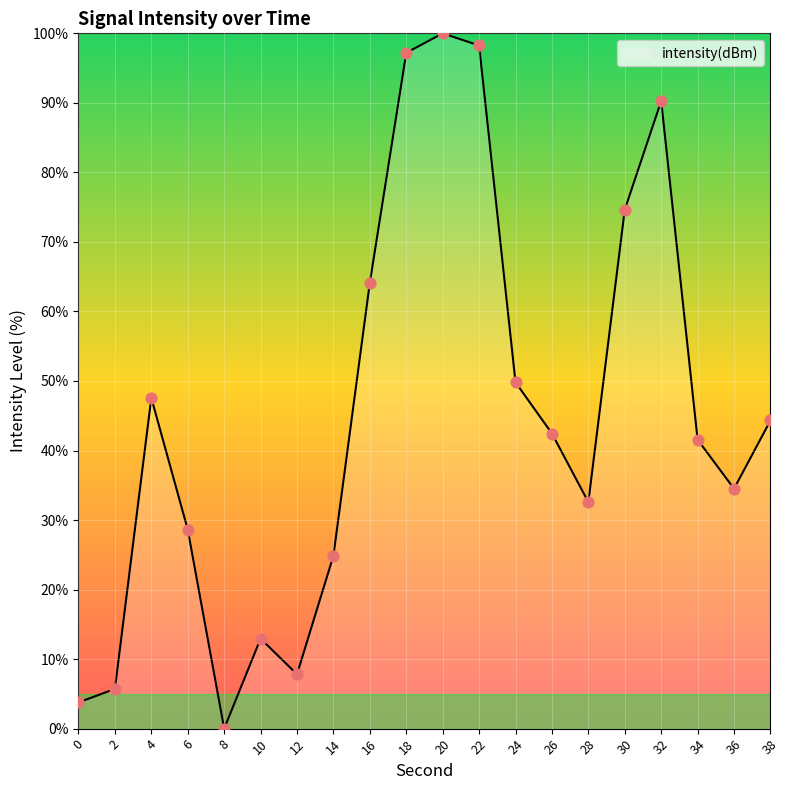

Approximately how many times larger is the value at 36 compared to 14?

1.4